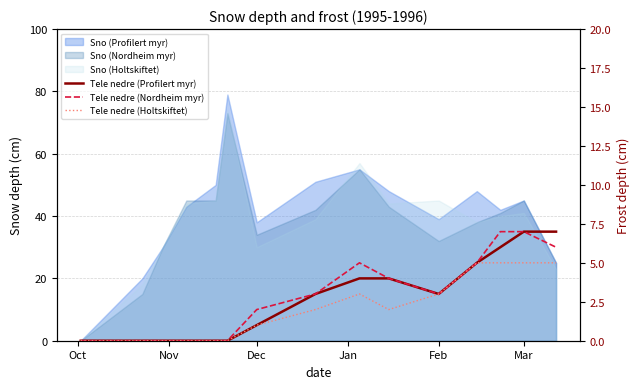

How many interior local peaks does the Tele nedre (Holtskiftet) series have?

1